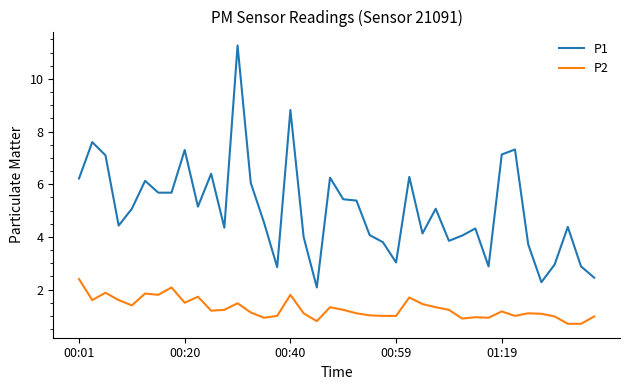

What is the average value of the P2 series?

1.3